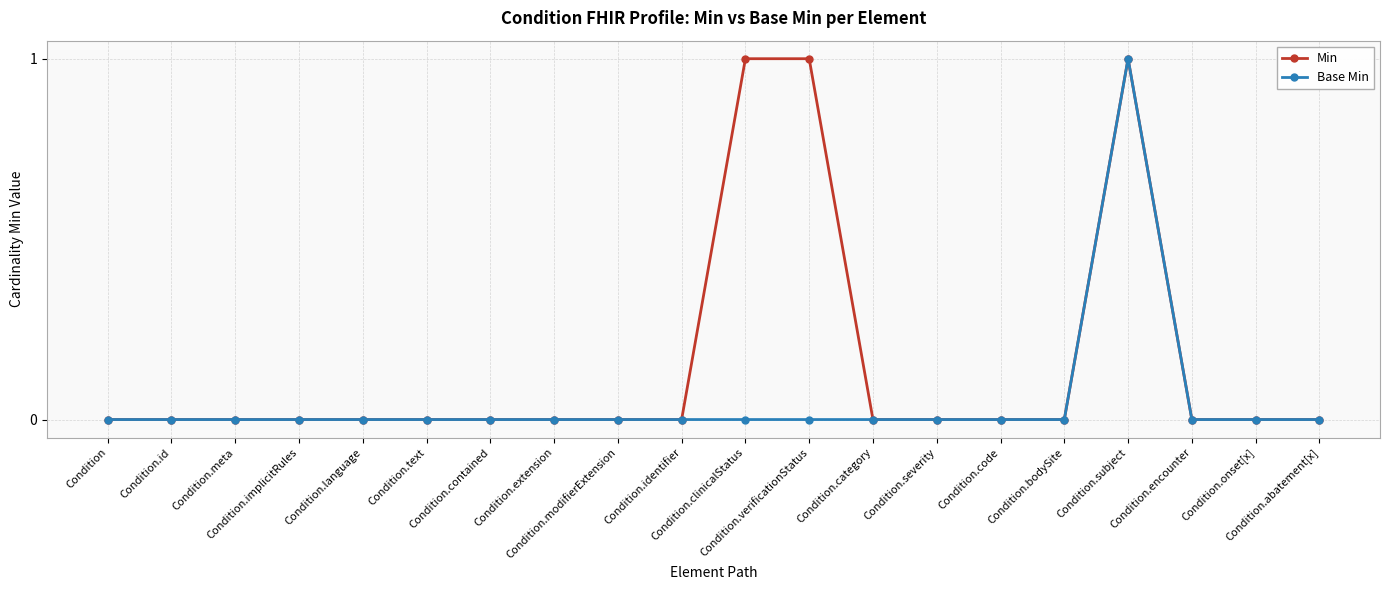

Rank the series by their average value, from lowest to highest.

Base Min, Min